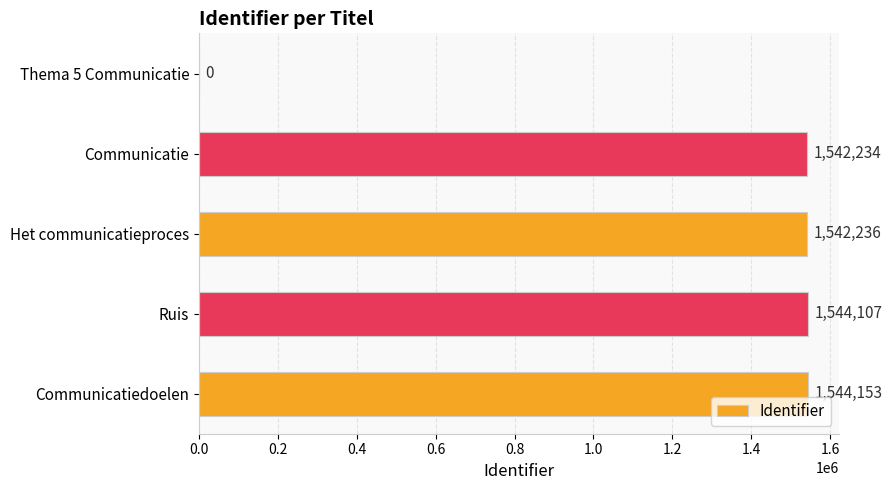

How many positive values are there?

4